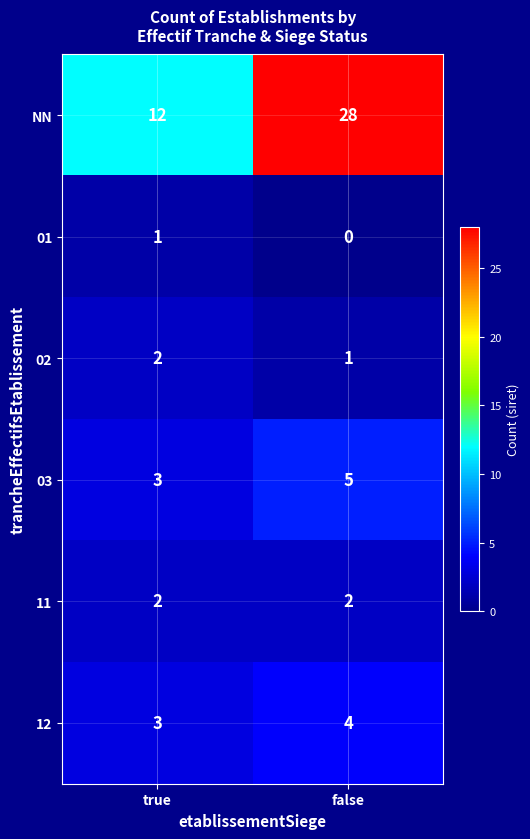

Is the value of 02 at false greater than the value of 03 at false?

No